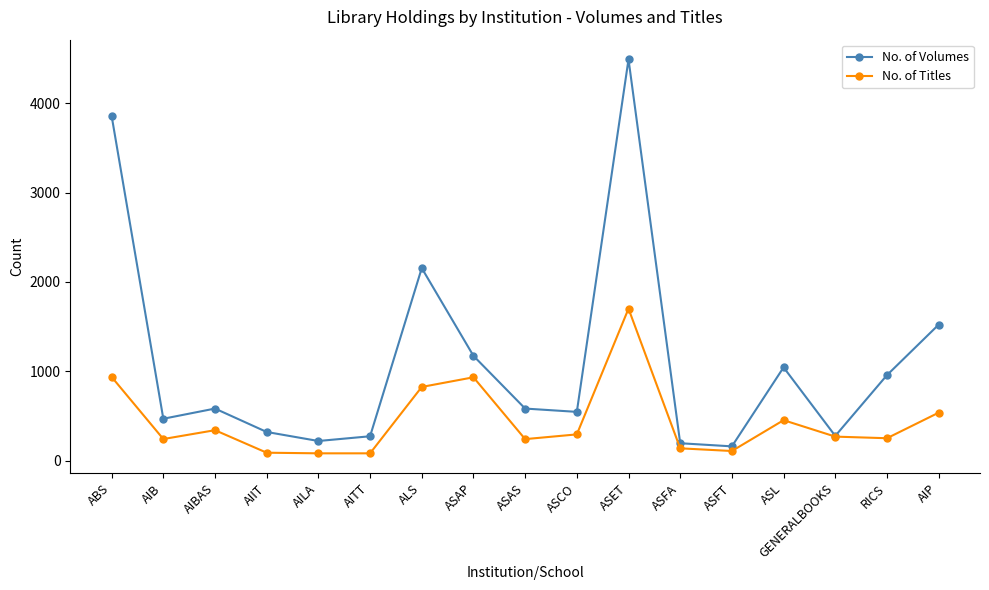

Where is No. of Volumes nearest to the value 2324?

ALS